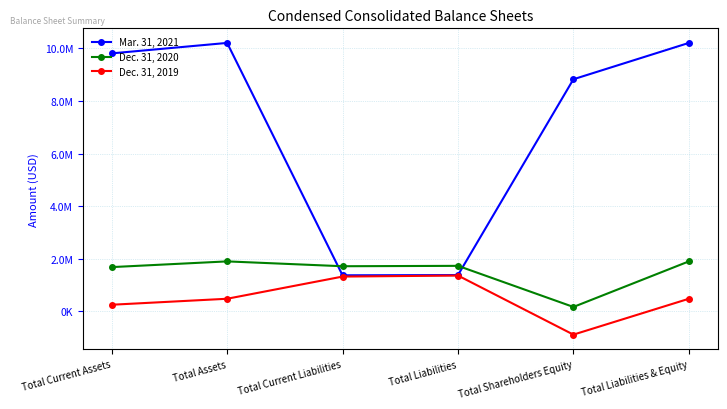

What is the approximate value of Dec. 31, 2020 at Total Current Liabilities?

1718053